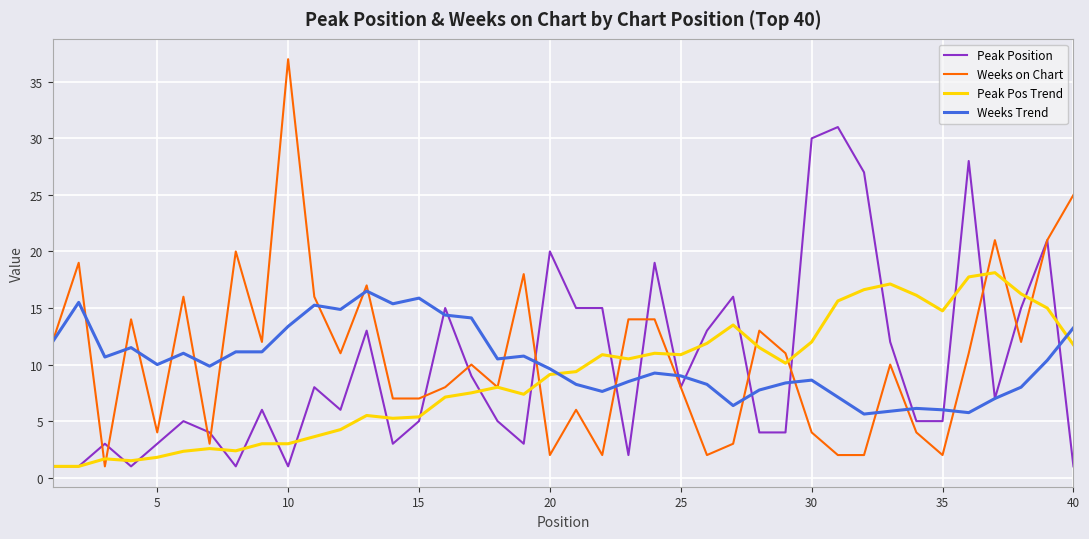

List the series in order of their peak value, lowest first.

Weeks Trend, Peak Pos Trend, Peak Position, Weeks on Chart